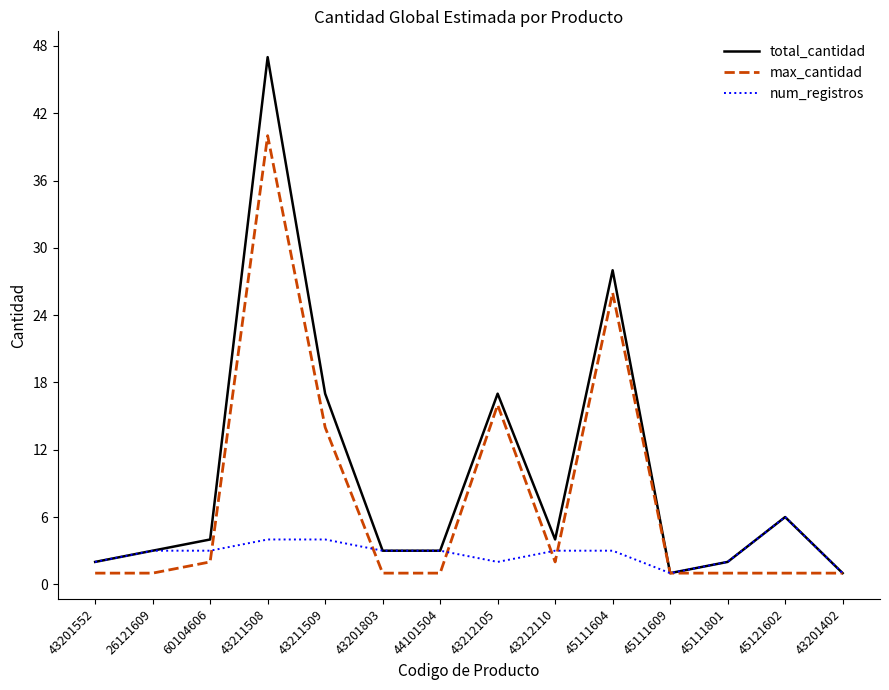

What is the difference between the maximum and minimum values in the total_cantidad series?

46